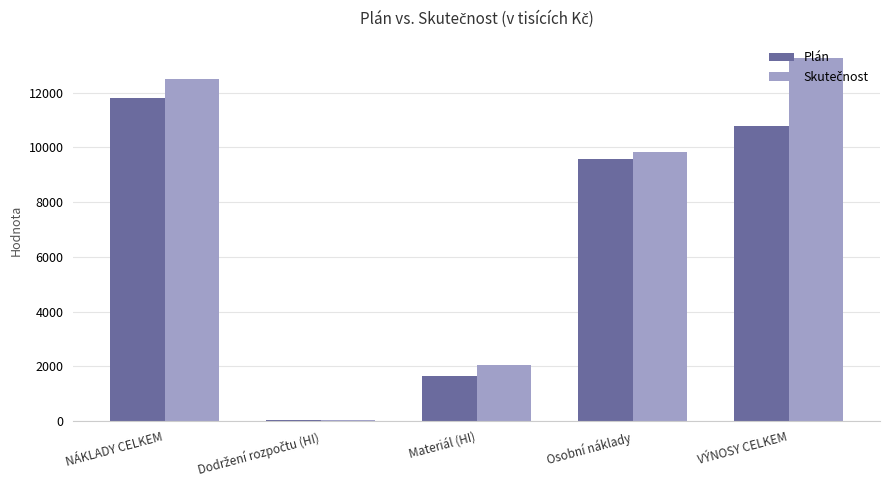

At which label is Plán closest to 5919?

Osobní náklady